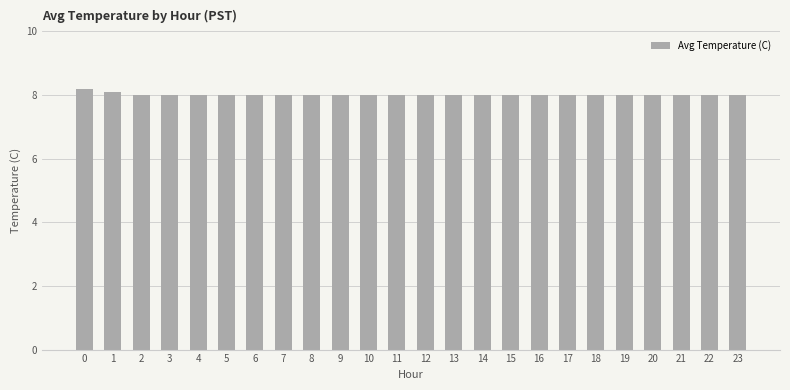

What is the minimum value shown in the chart?

8.0